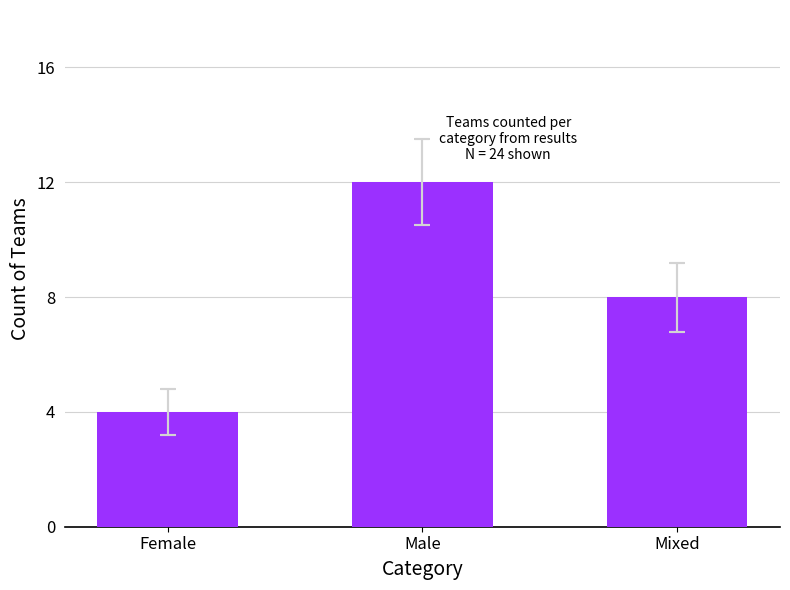

Rank the categories by value from highest to lowest.

Male, Mixed, Female